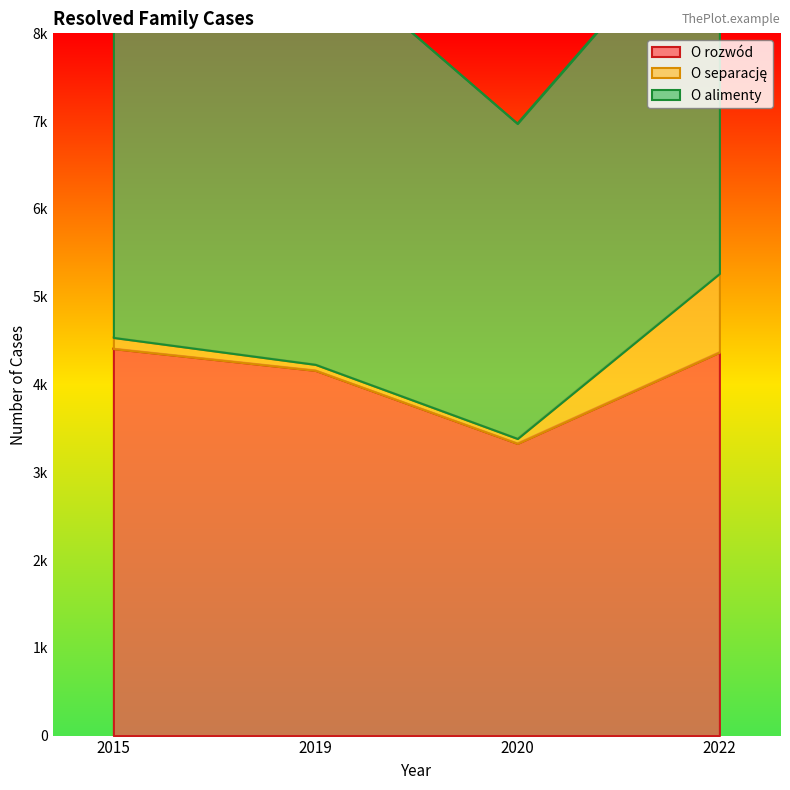

What is the difference between the second highest and second lowest values in the O separację series?

59